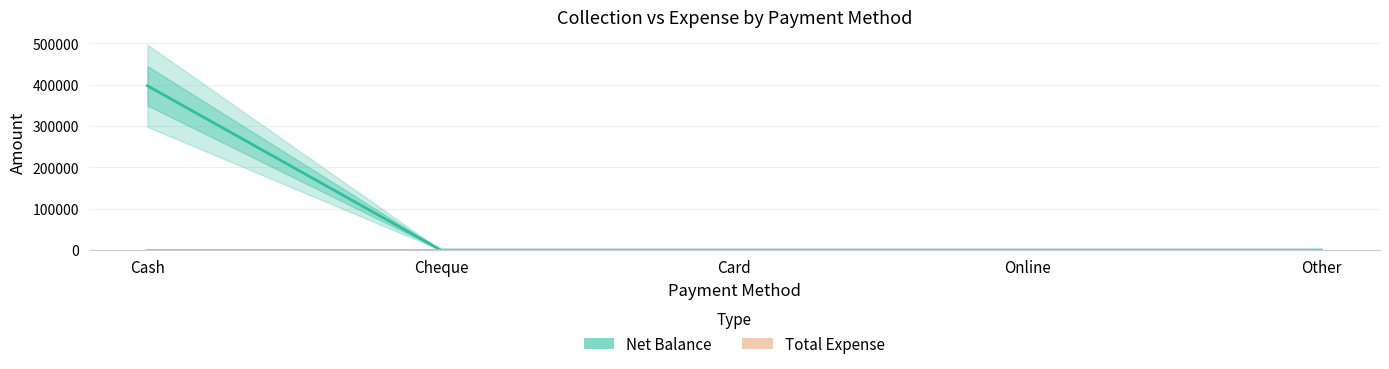

Which series changed the most between Cheque and Online?

Net Balance